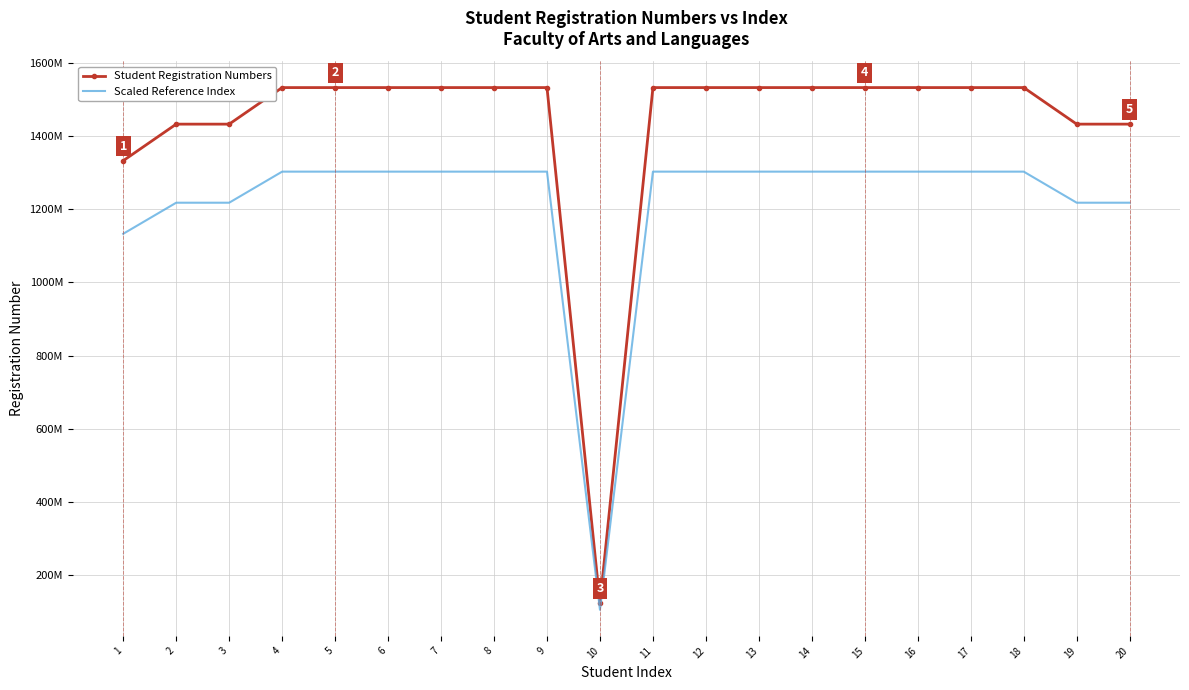

What are all the series names shown in the legend?

Student Registration Numbers, Scaled Reference Index